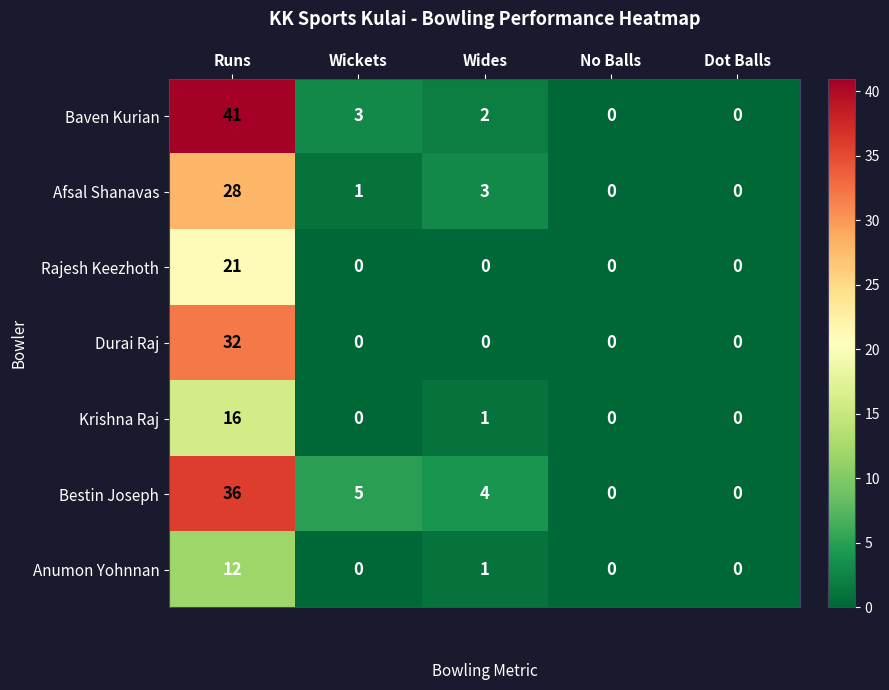

Rank the series by their maximum value, from lowest to highest.

Anumon Yohnnan, Krishna Raj, Rajesh Keezhoth, Afsal Shanavas, Durai Raj, Bestin Joseph, Baven Kurian